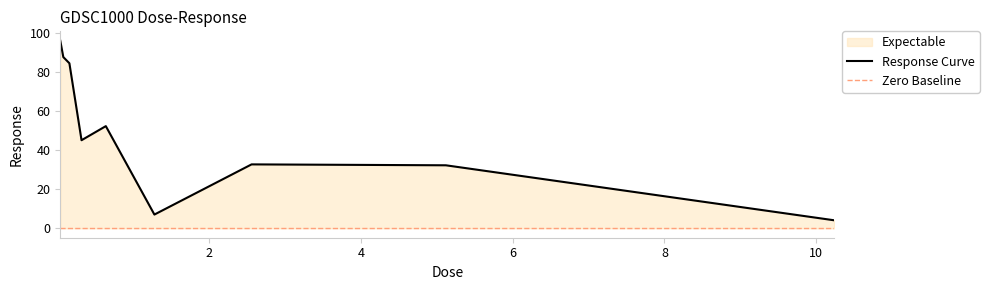

List the labels in order of value, smallest first.

10.24, 1.28, 5.12, 2.56, 0.32, 0.64, 0.16, 0.08, 0.04